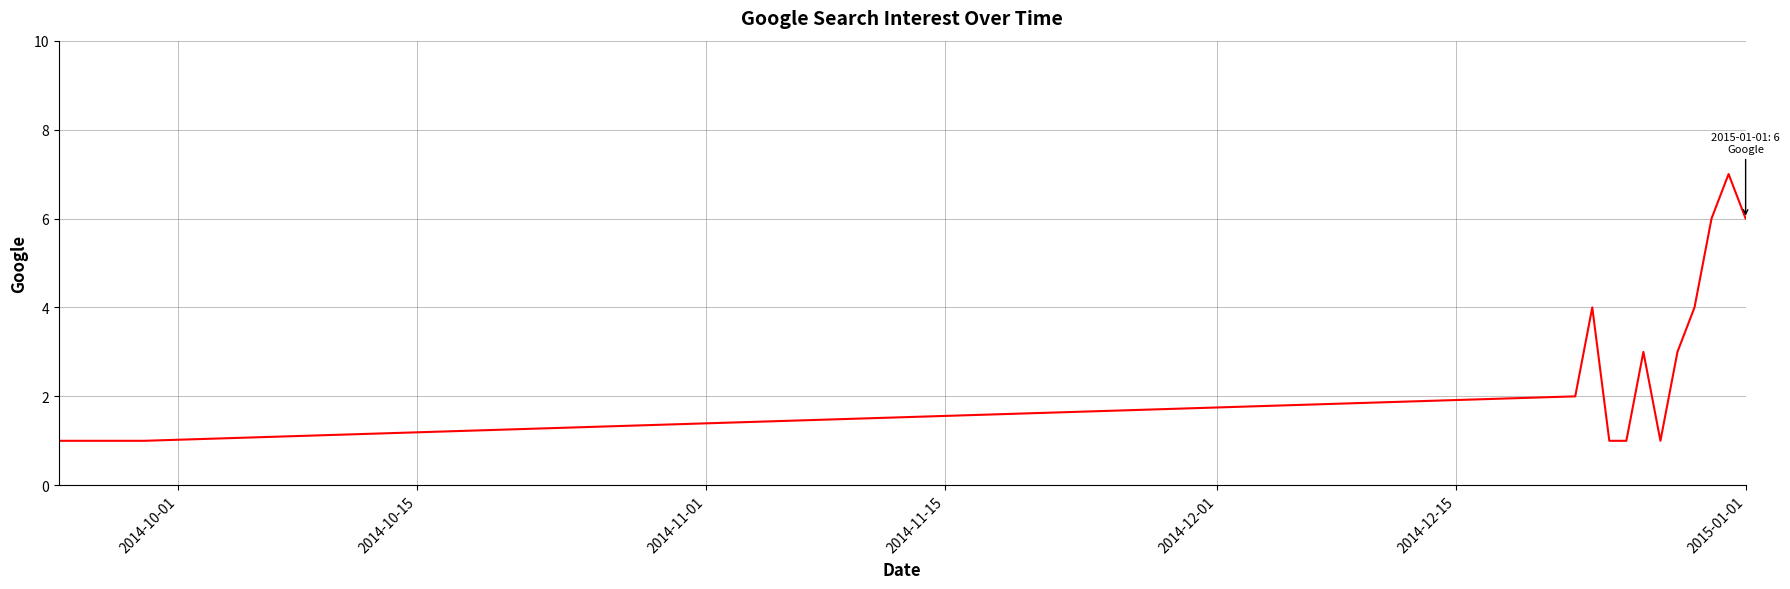

How many categories are shown in the chart?

15